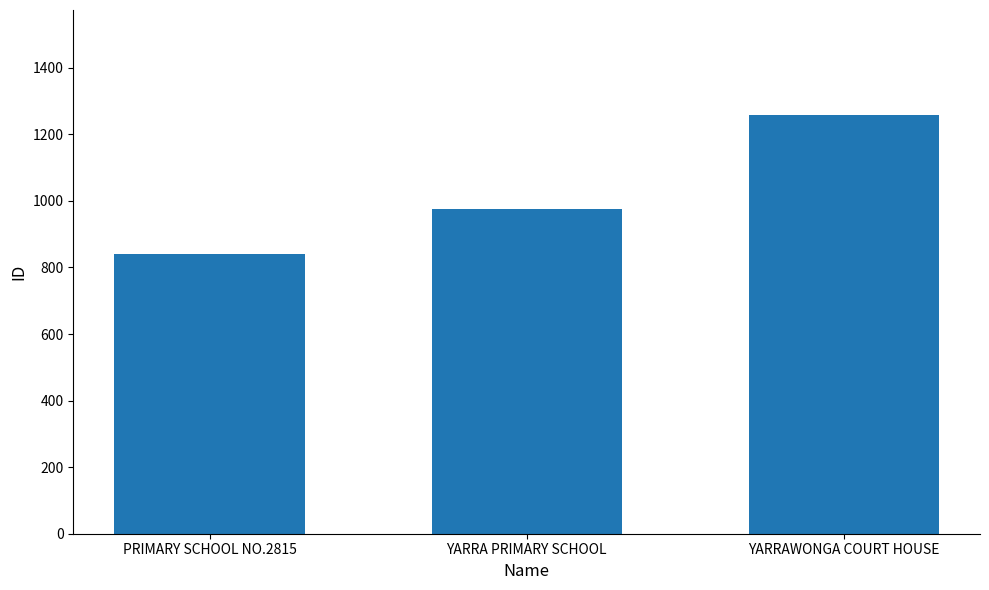

Where is the data nearest to the value 1050?

YARRA PRIMARY SCHOOL